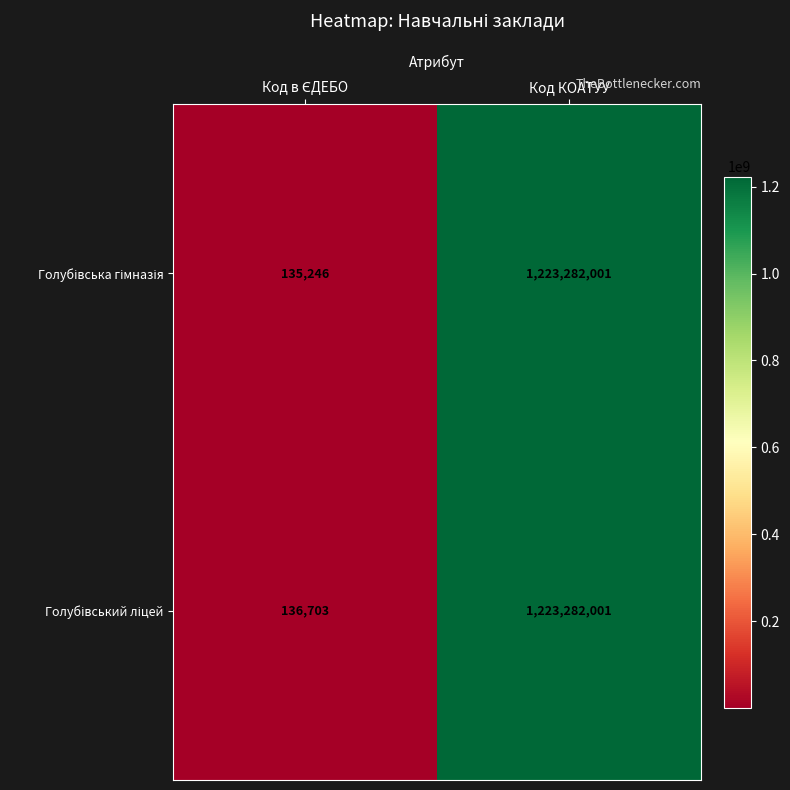

What is the greatest value displayed?

1223282001